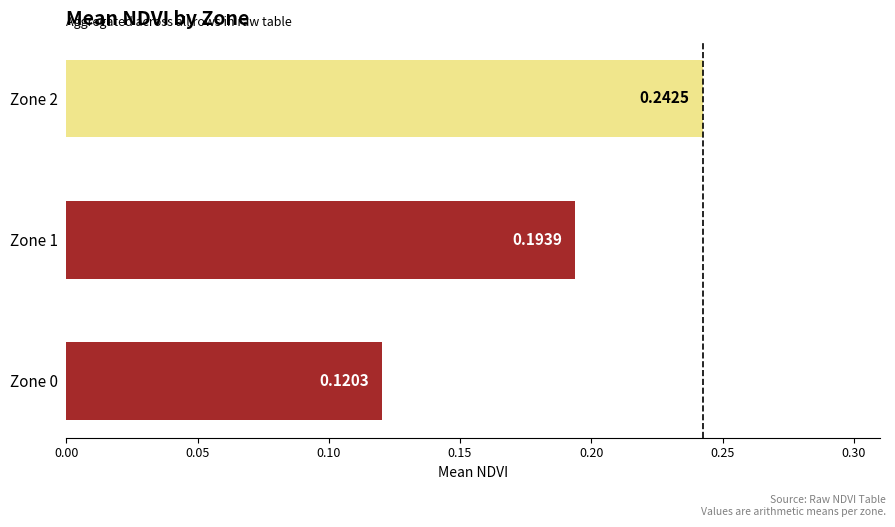

Which has a higher value, Zone 0 or Zone 2?

Zone 2